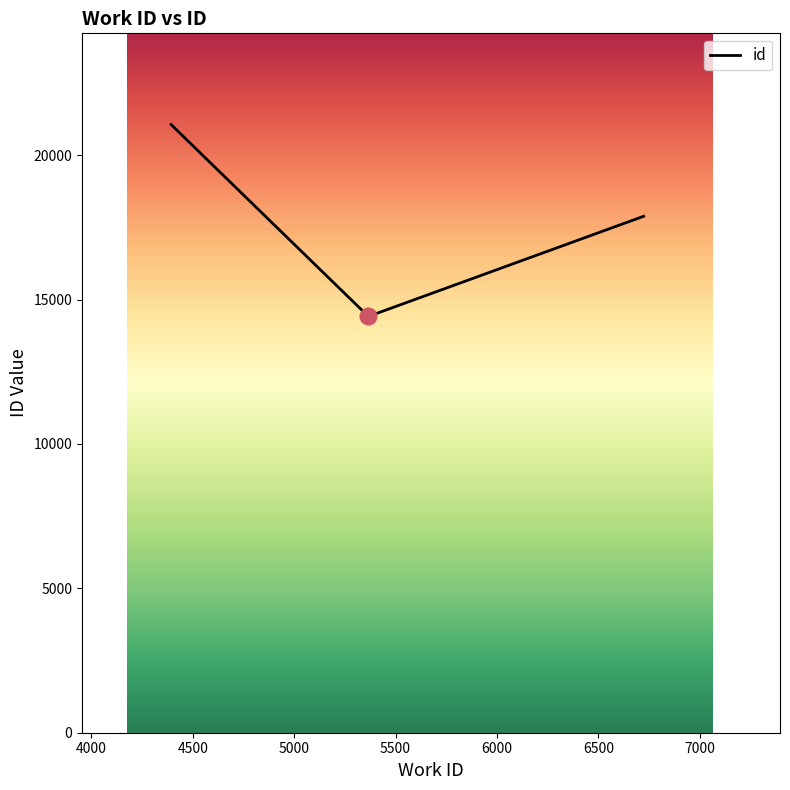

What is the average value?

17788